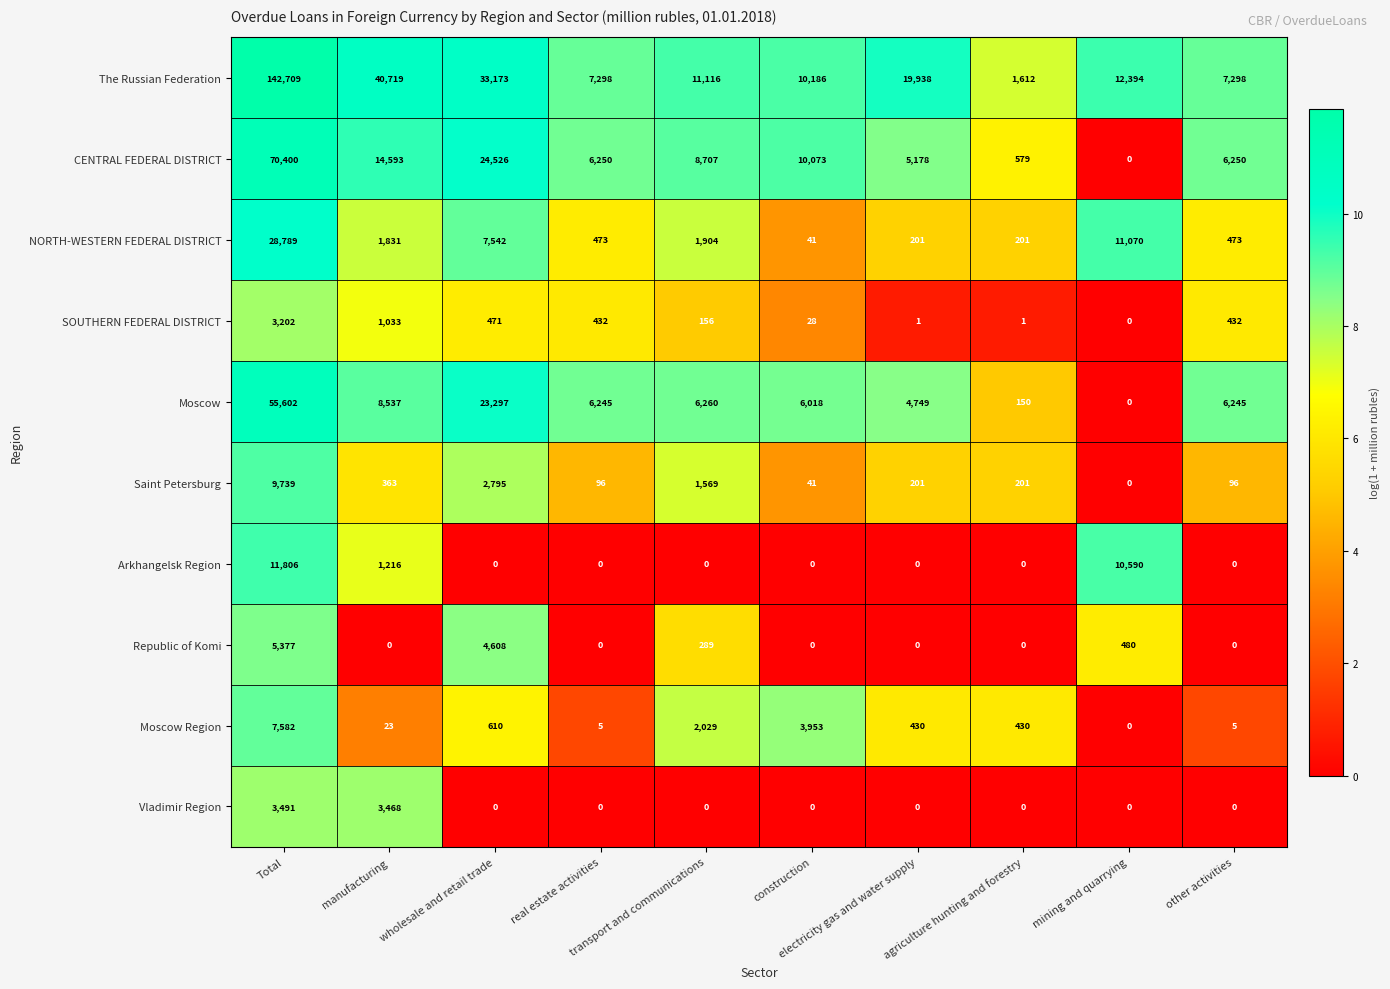

What is the difference between the maximum and minimum values in the NORTH-WESTERN FEDERAL DISTRICT series?

28748